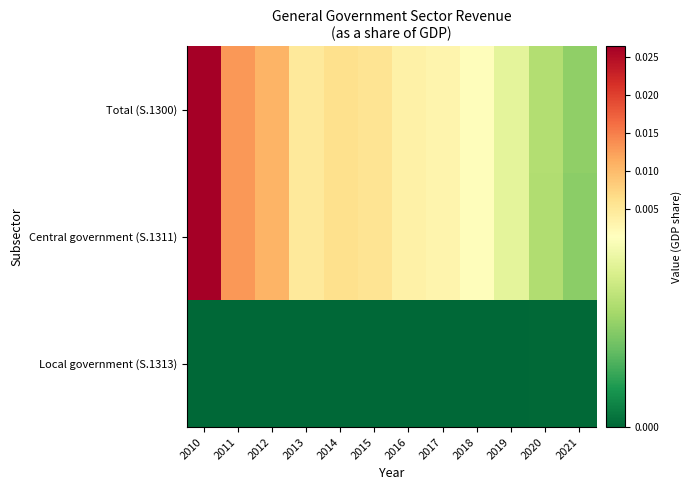

At how many categories does at least one series exceed 0?

12